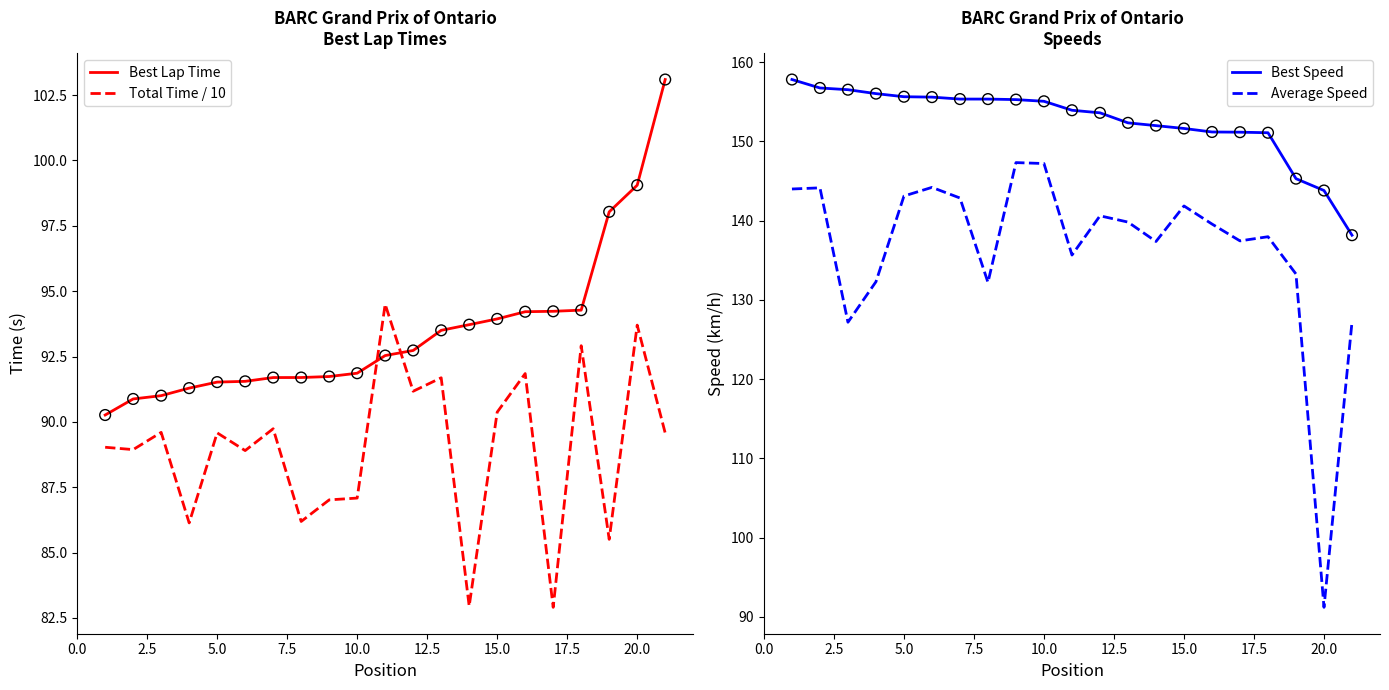

What is the minimum value for Total Time / 10?

82.9